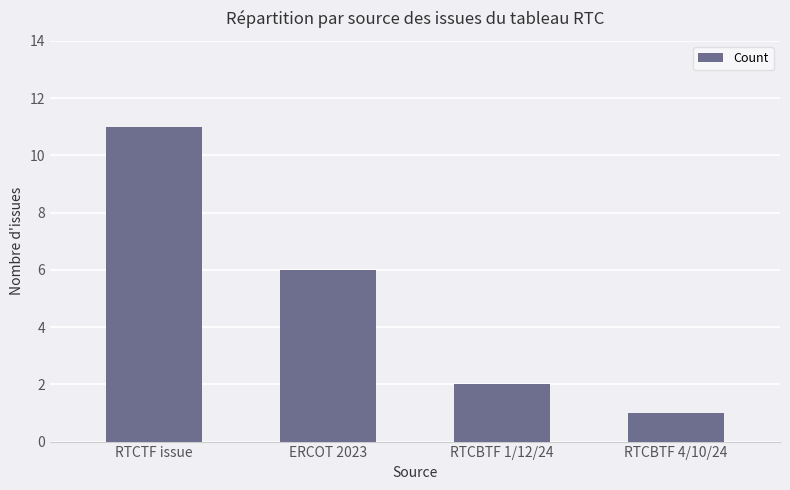

What is the difference between the maximum and minimum values?

10